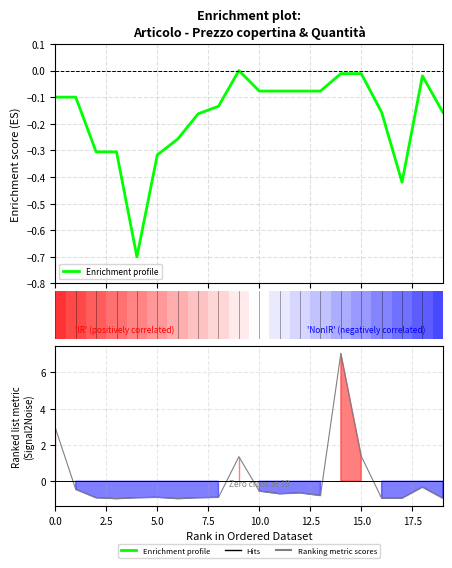

At how many categories does at least one series exceed 0?

4